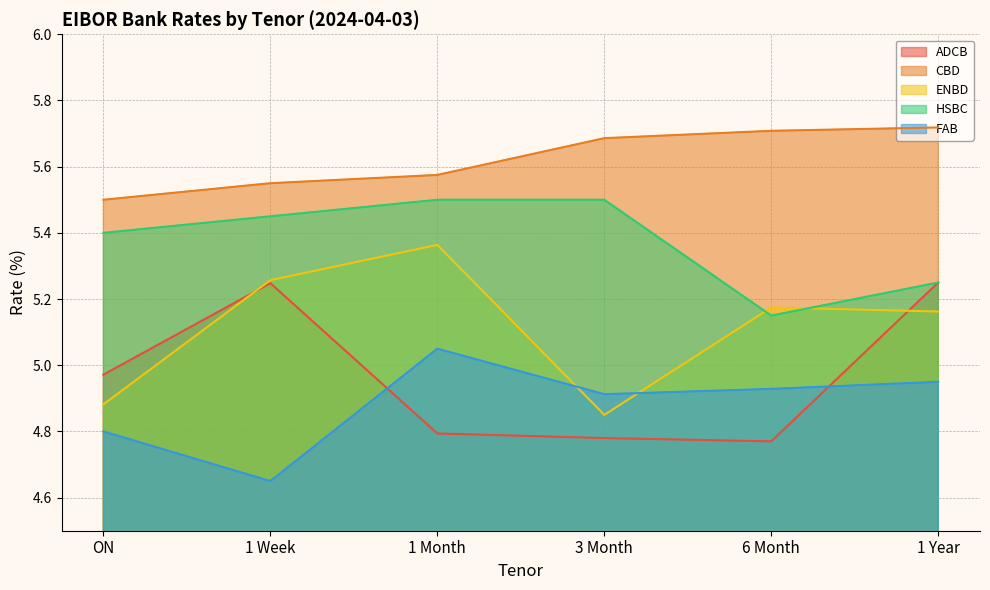

What is the label of the 5th point from the right?

1 Week